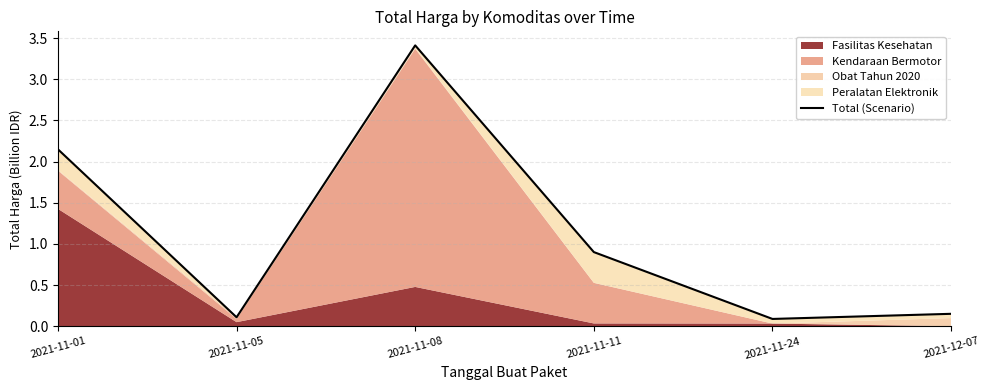

List the labels in order of value, largest first.

2021-11-08, 2021-11-01, 2021-11-11, 2021-12-07, 2021-11-05, 2021-11-24